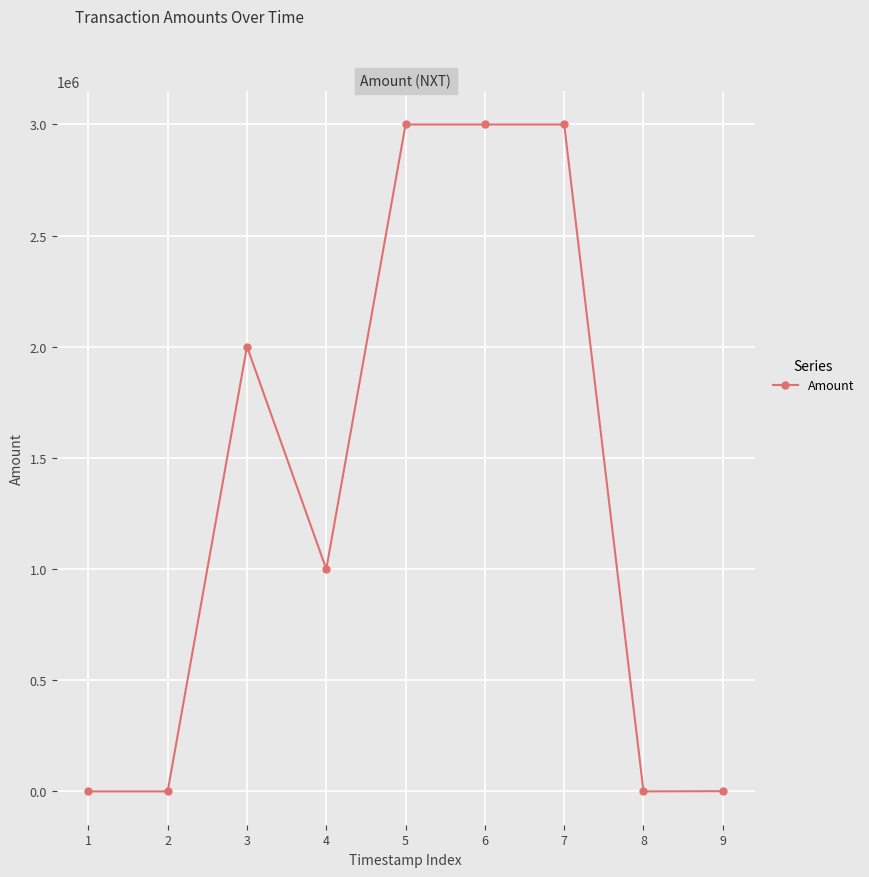

What is the greatest value displayed?

3000001